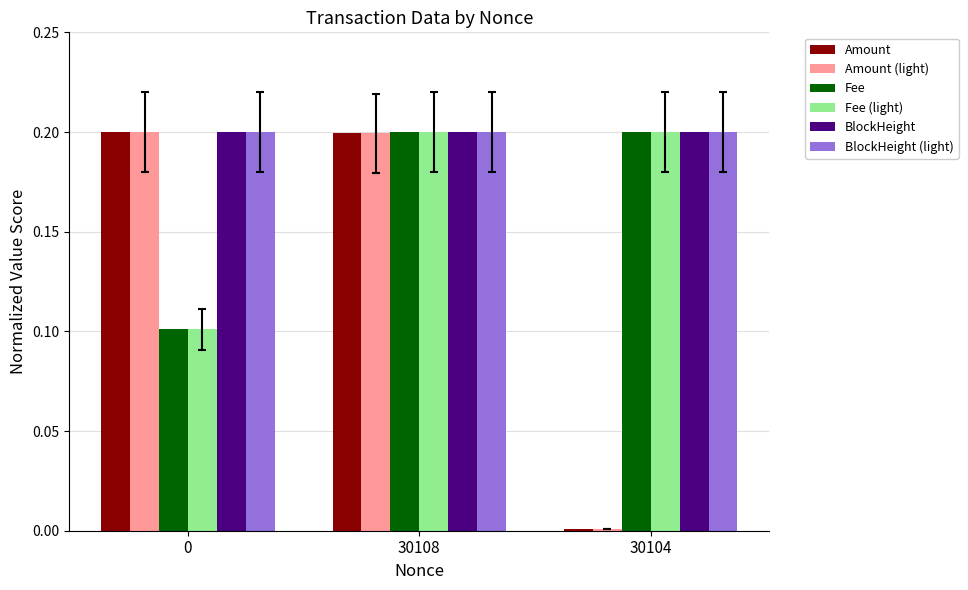

Which label corresponds to the smallest value in the chart?

30104